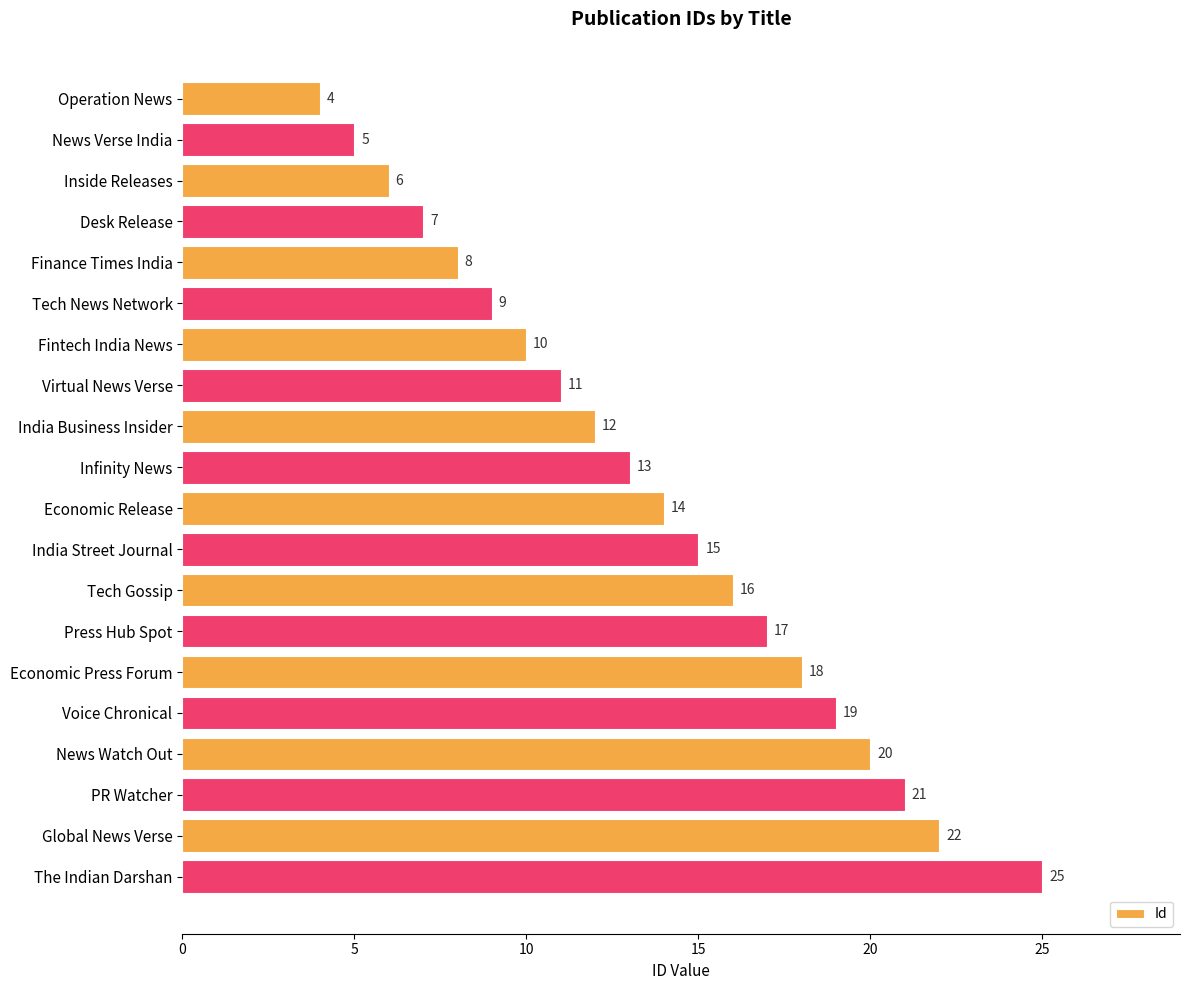

Between Operation News and Economic Press Forum, which is larger?

Economic Press Forum